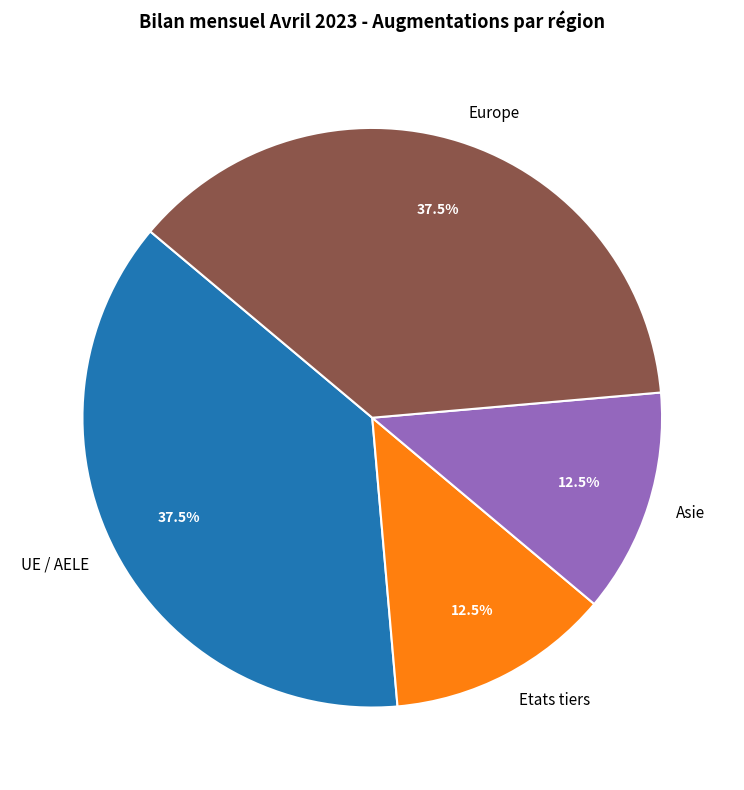

How many slices are in this pie chart?

4